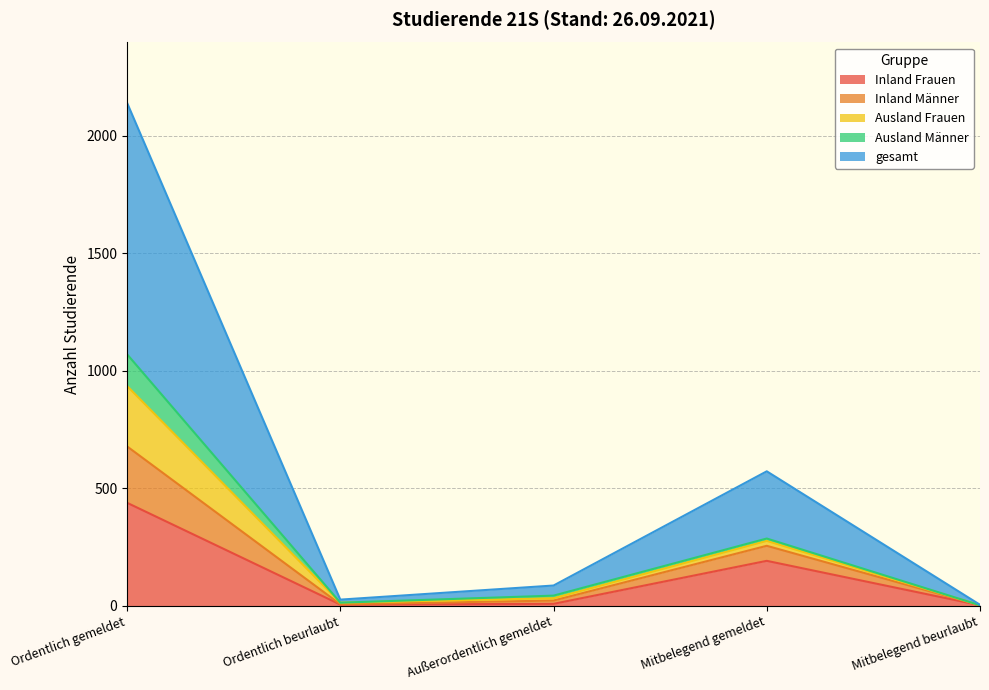

Which category has the highest value in the Inland Frauen series?

Ordentlich gemeldet